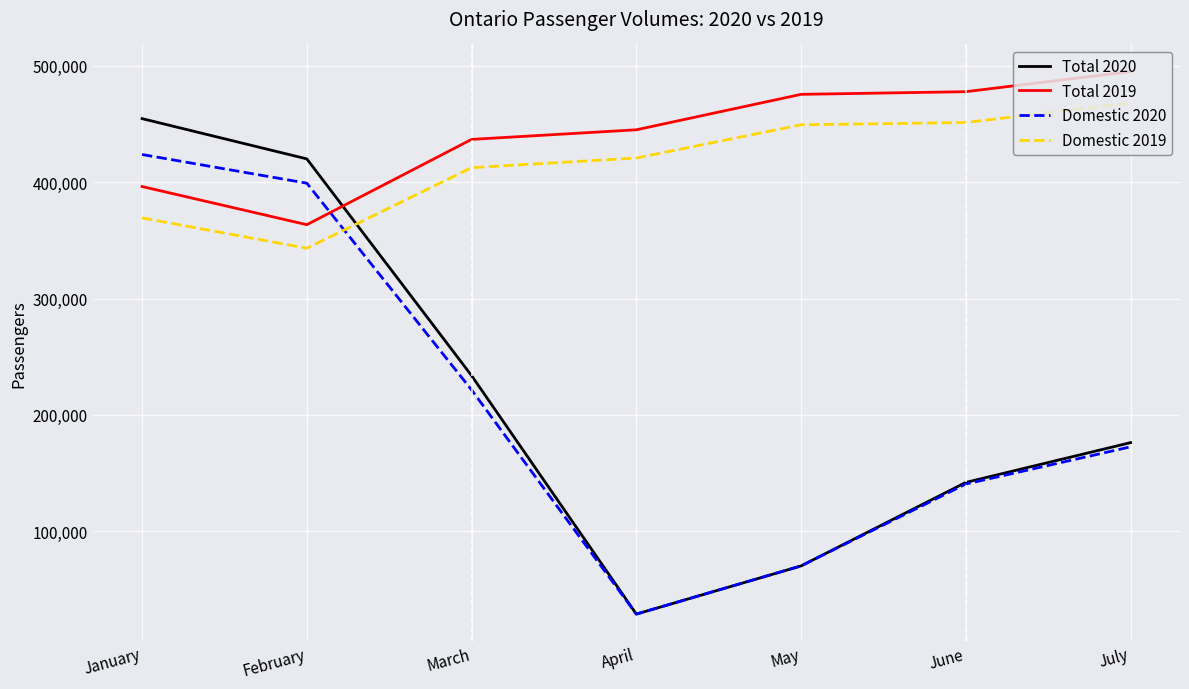

Which series has the widest spread of values?

Total 2020